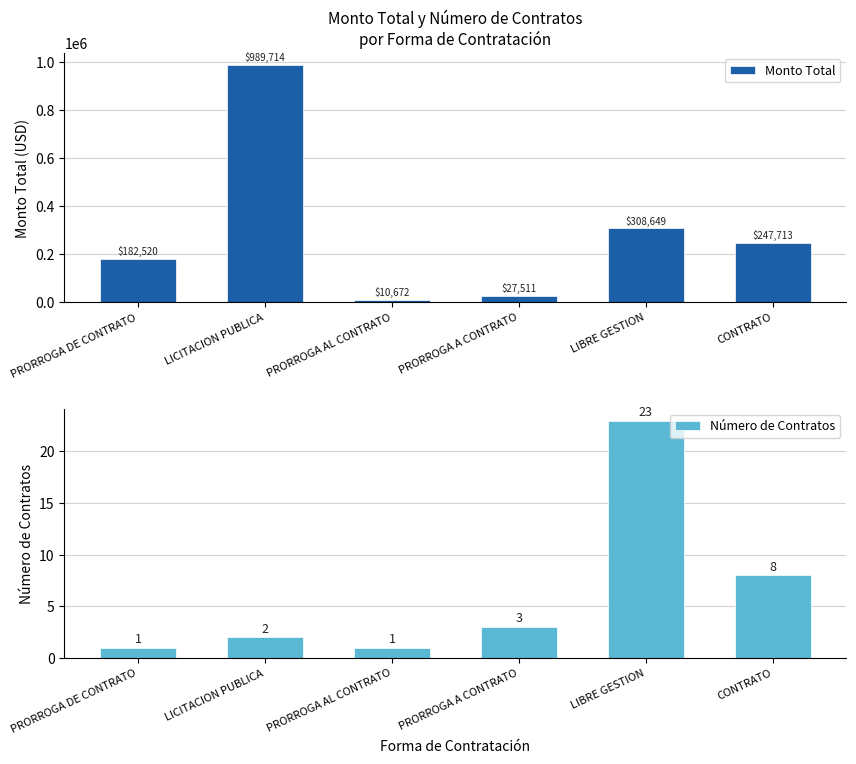

List the labels in order of Monto Total value, largest first.

LICITACION PUBLICA, LIBRE GESTION, CONTRATO, PRORROGA DE CONTRATO, PRORROGA A CONTRATO, PRORROGA AL CONTRATO